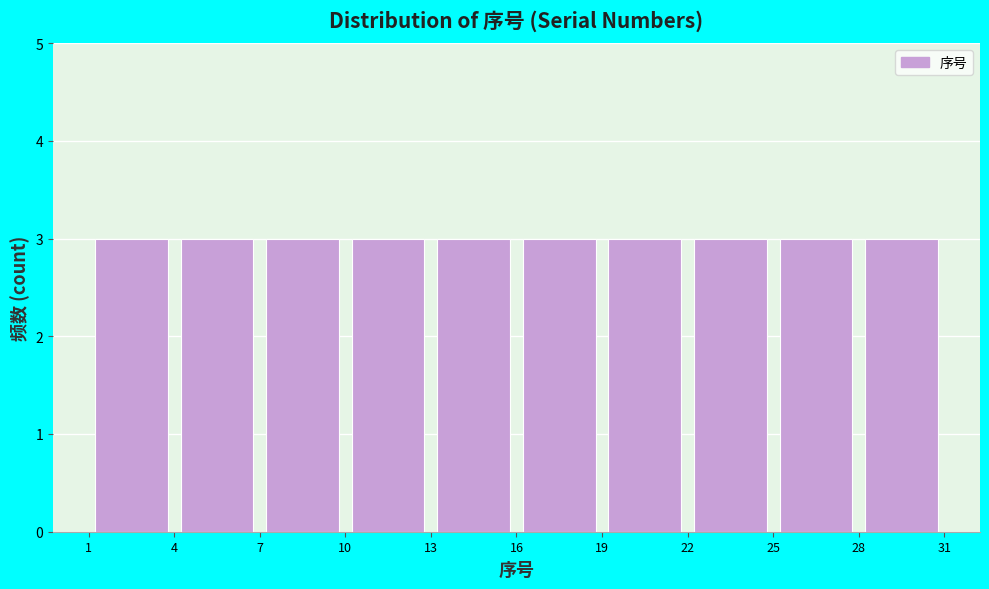

Reading left to right, transcribe this chart: for each bar, give the range it covers on the x-axis and its height. The values are not printed on the chart, so give them approximately, as read against the axis.

1 to 4: 3
4 to 7: 3
7 to 10: 3
10 to 13: 3
13 to 16: 3
16 to 19: 3
19 to 22: 3
22 to 25: 3
25 to 28: 3
28 to 31: 3